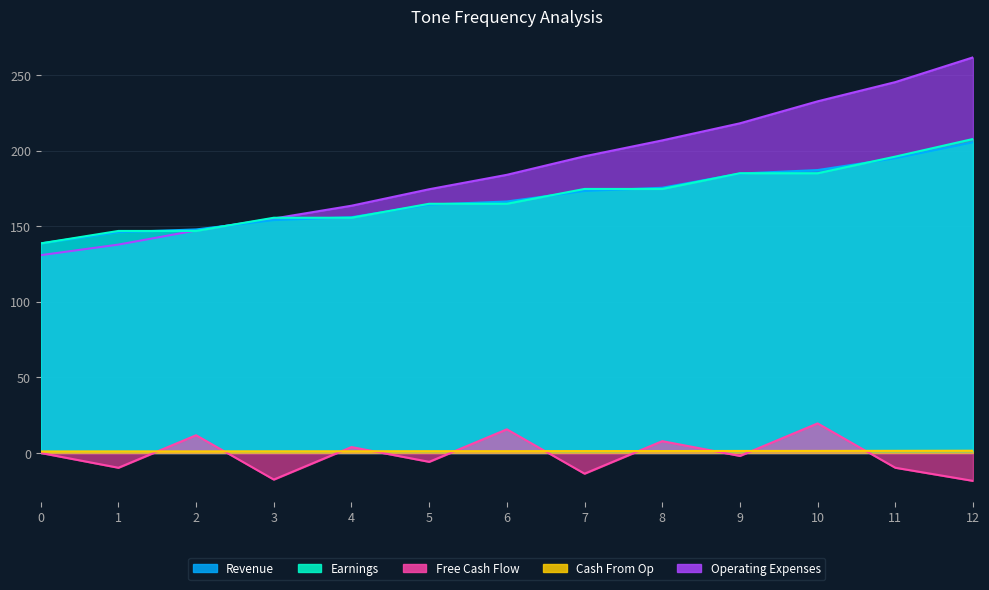

What is the lowest value of the Cash From Op series?

1.0